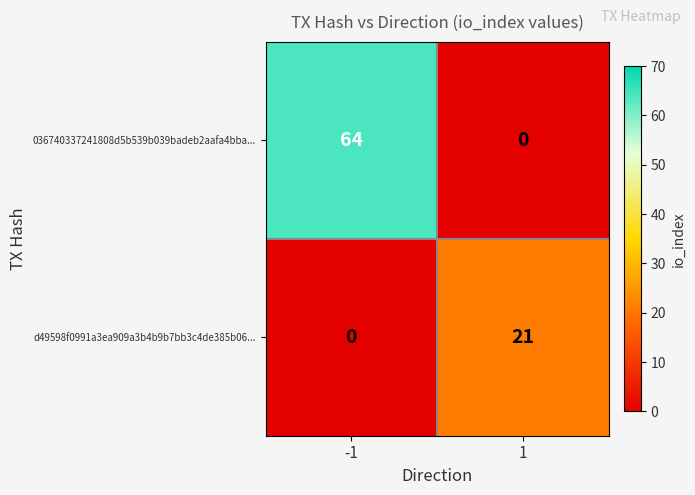

Which series has the largest total across all categories?

036740337241808d5b539b039badeb2aafa4bba...